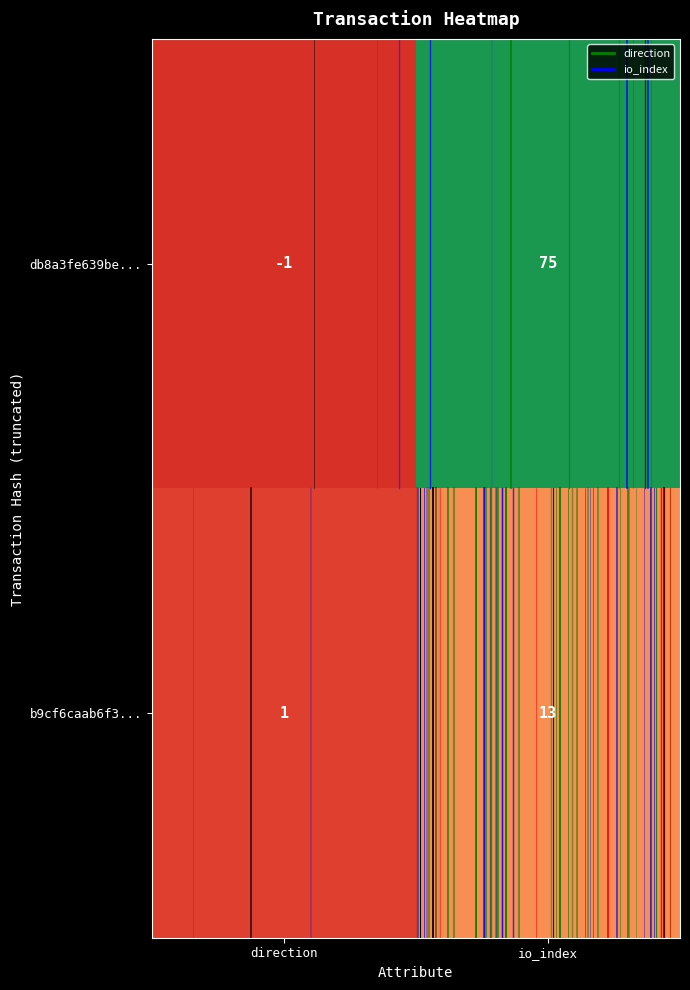

The b9cf6caab6f3... series shows 21 at io_index. True or false?

False